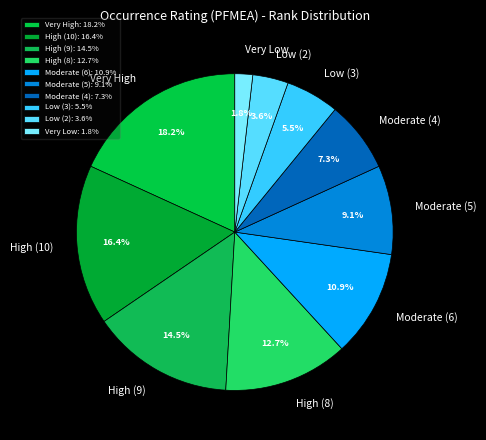

The Moderate (4) slice represents 16% of the pie. True or false?

False